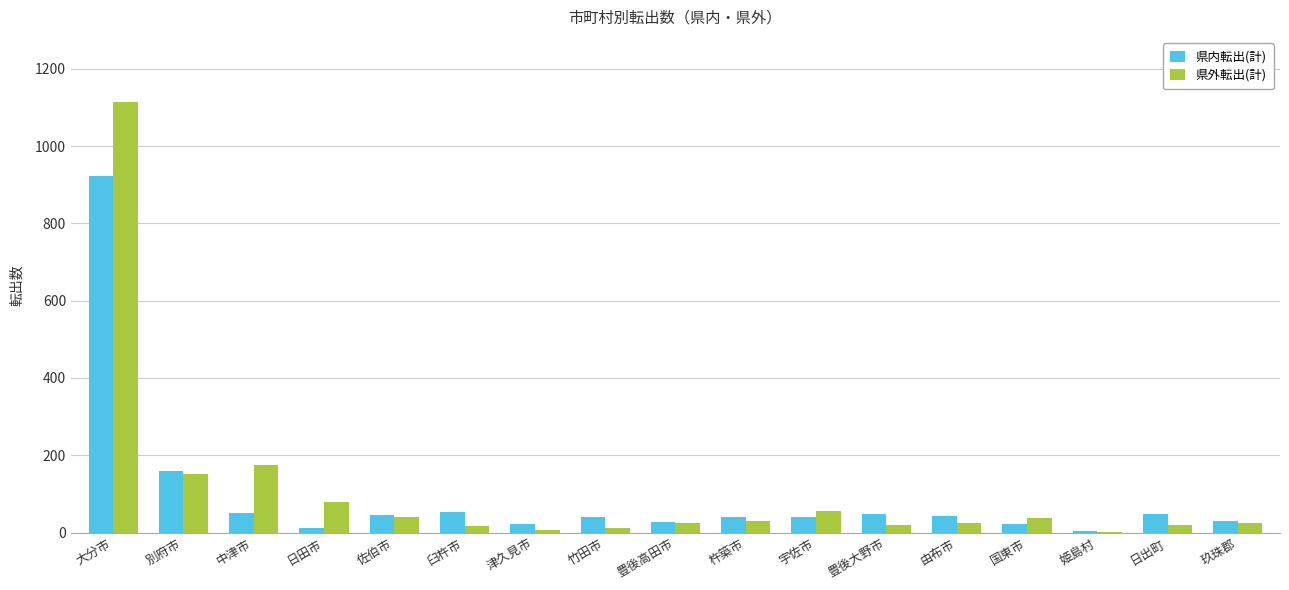

The value of 県内転出(計) at 別府市 is 160. True or false?

True